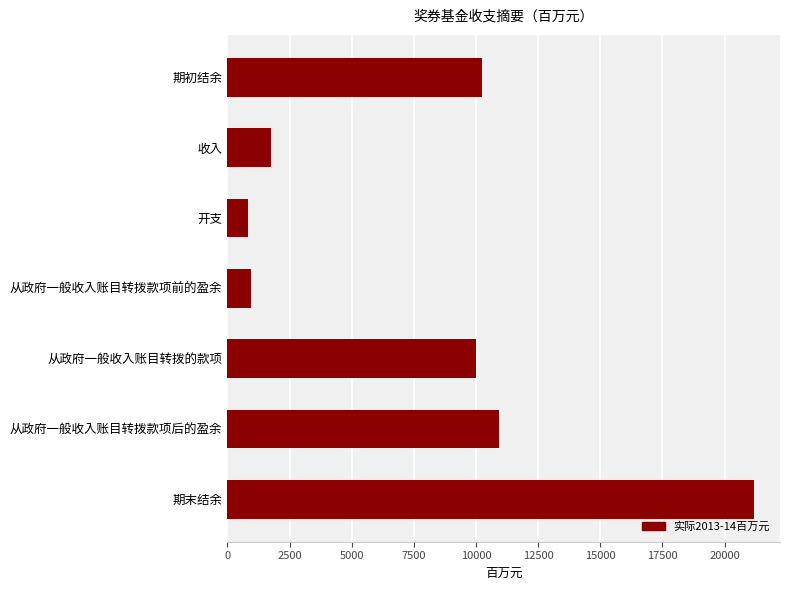

Which category has the highest value across all series?

期末结余